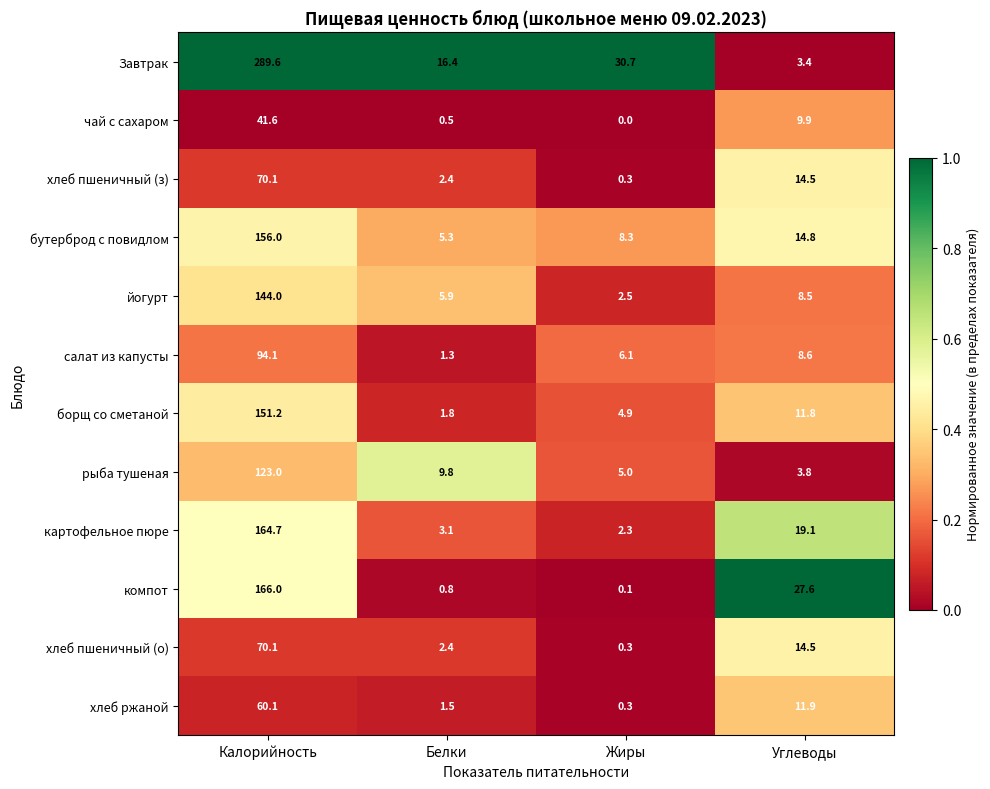

What is the sum of all картофельное пюре values?

189.2